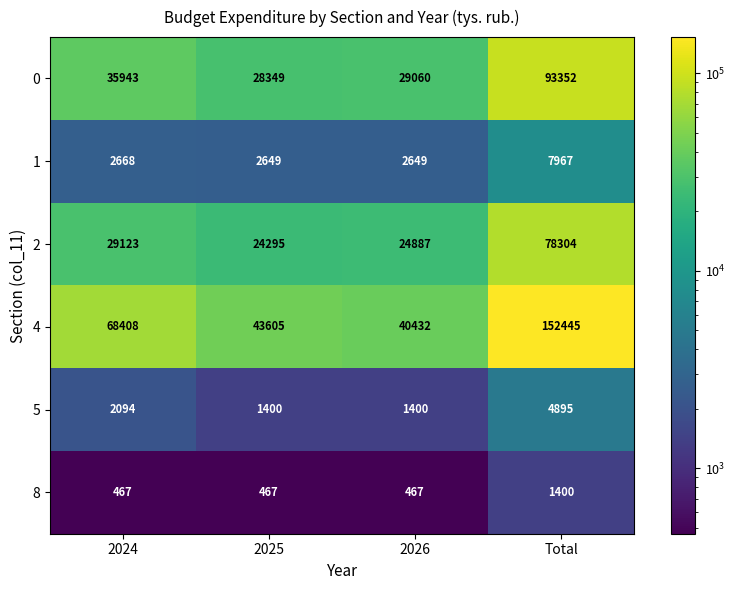

Which category has the highest value in the 2 series?

Total